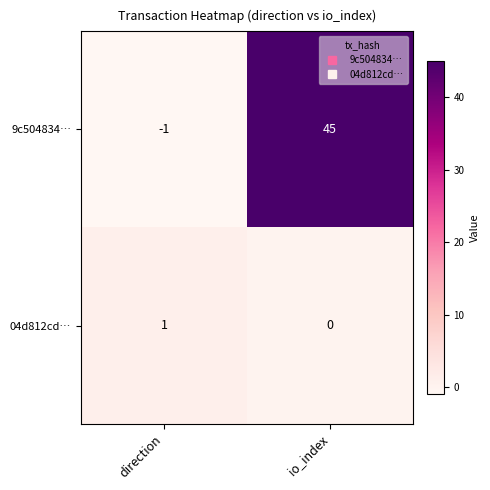

At io_index, list the series in order from smallest to largest.

04d812cd…, 9c504834…